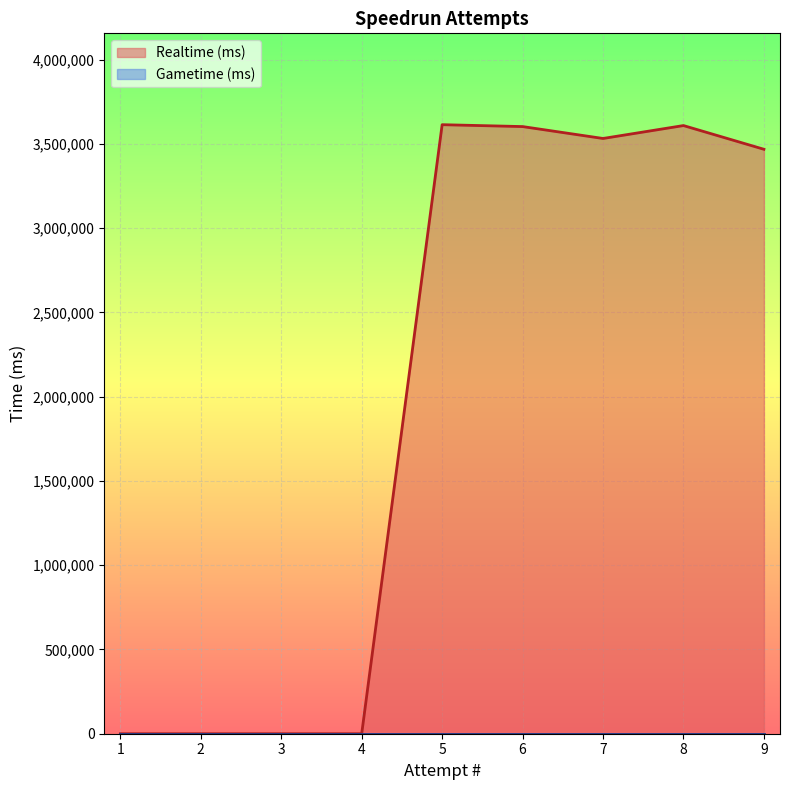

Which series has the largest range (max minus min)?

Realtime (ms)